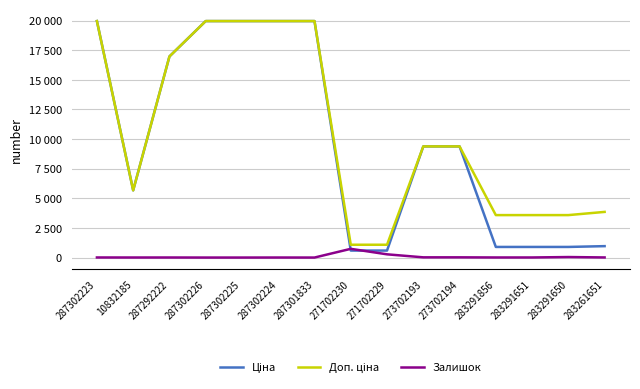

What is the approximate value of Залишок at 271702229?

273.0